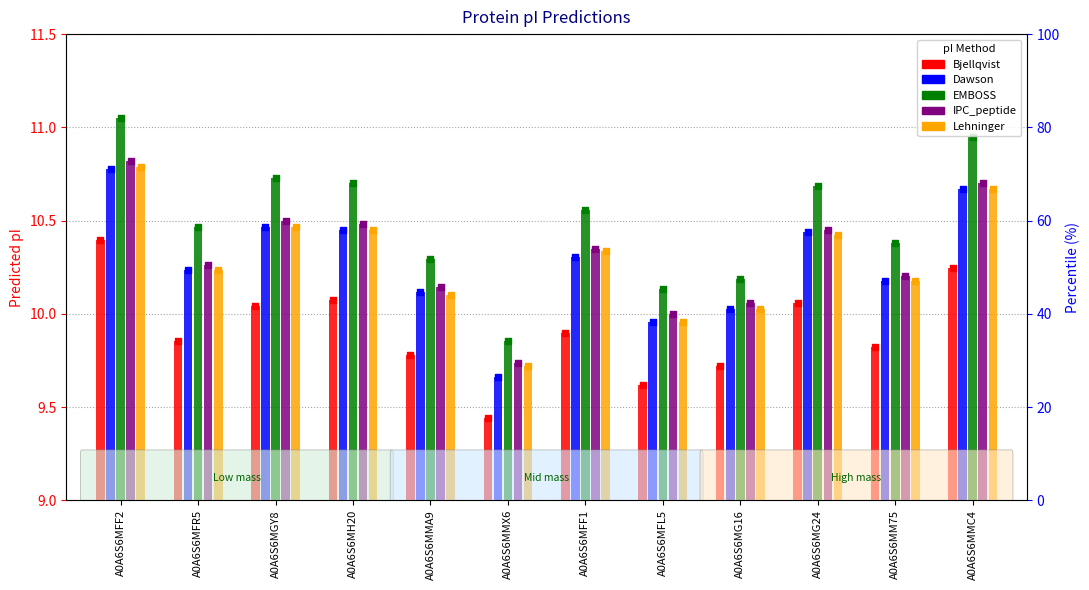

Which series contains the highest Y value?

EMBOSS